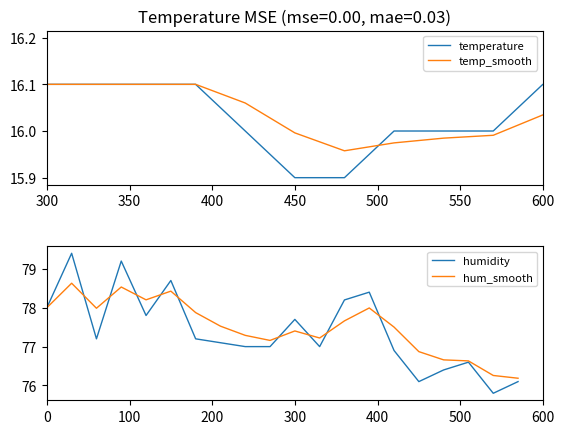

True or false: the data has more than 2 interior local peaks.

True